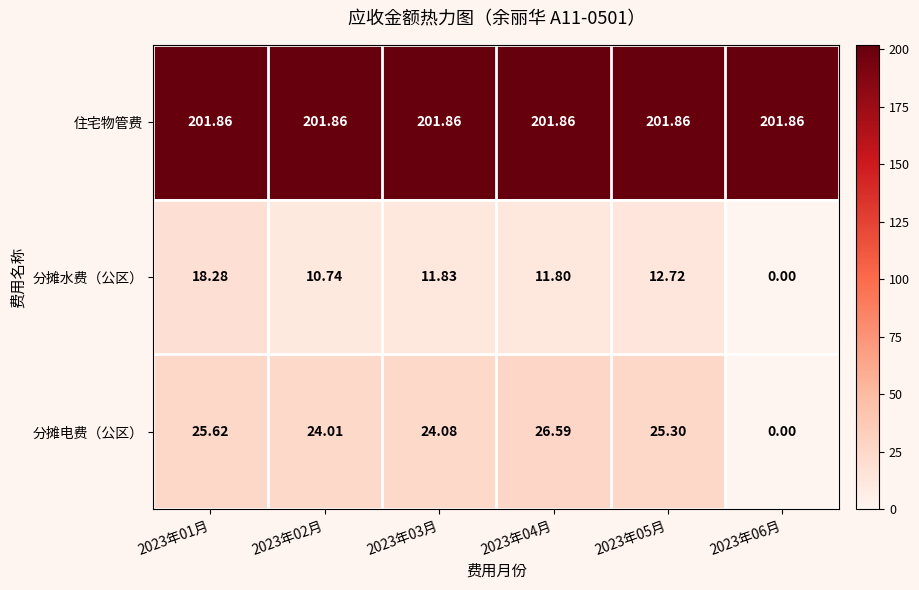

Which series has the widest spread of values?

分摊电费（公区）